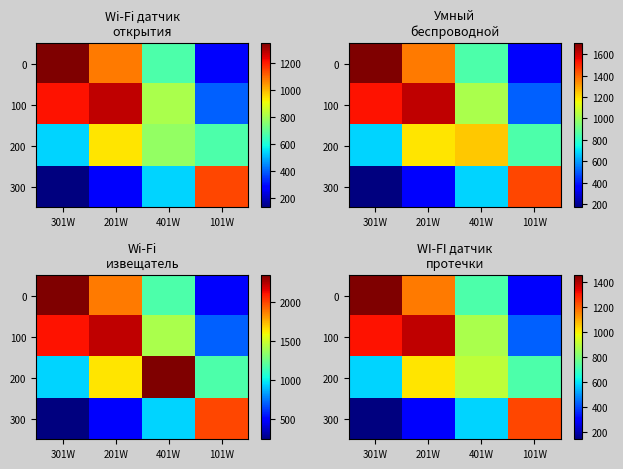

At which category does the chart reach its peak across all series?

301W